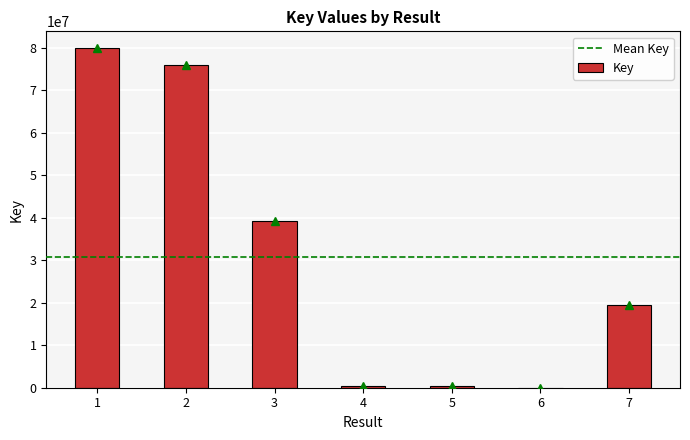

What value does the data have at 7, to the nearest 10?

19535830